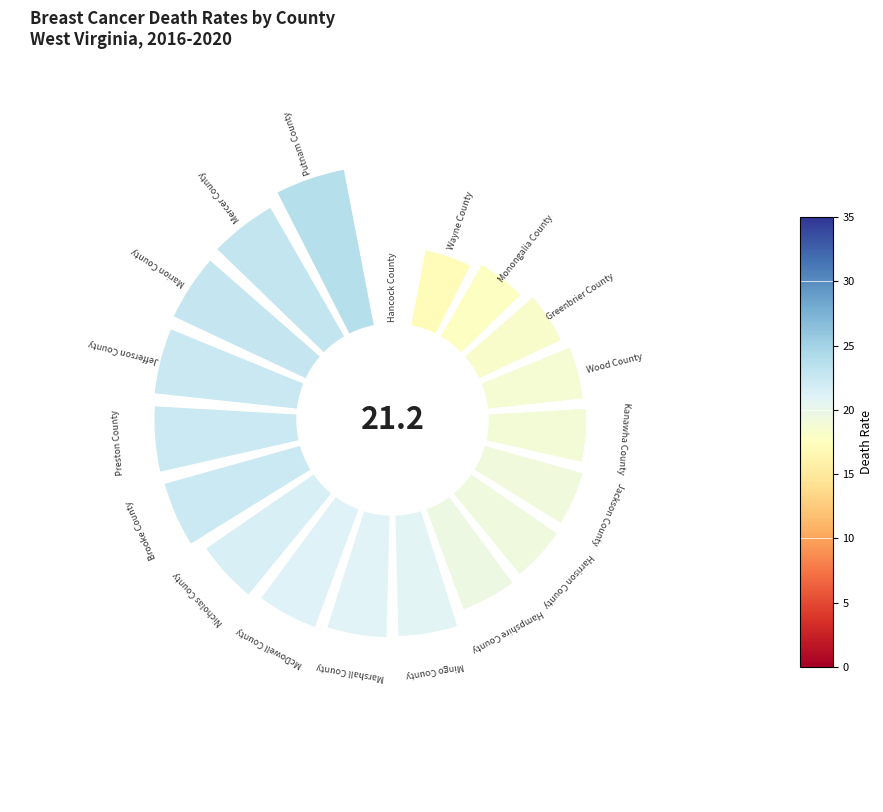

How many segments does this pie chart have?

19